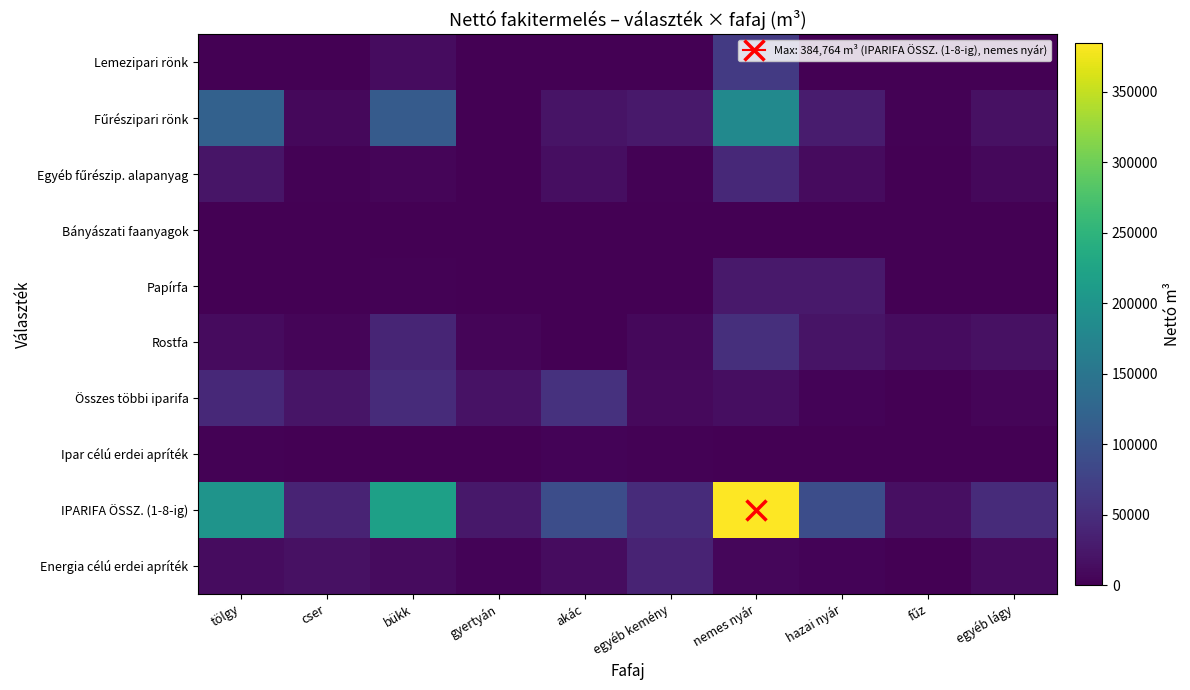

At which category is the sum across all series the highest?

nemes nyár